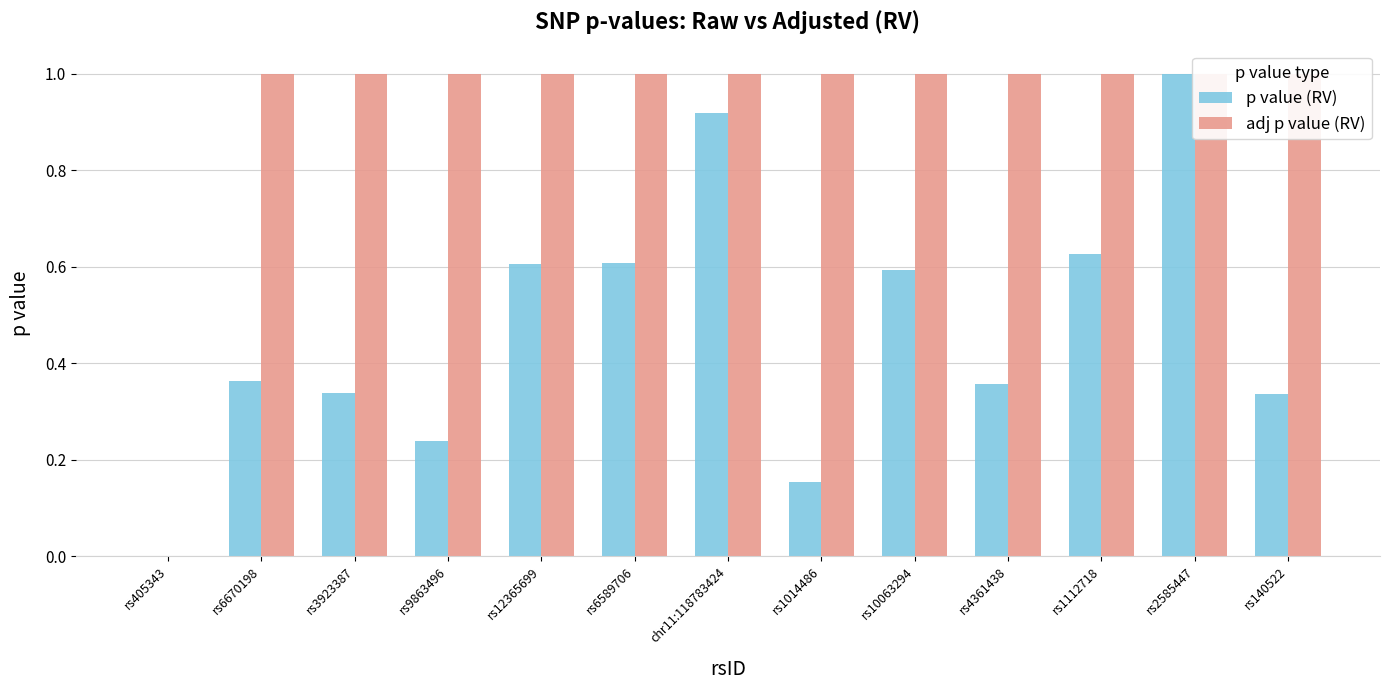

Reading right to left, transcribe all the data shown in this chart.

p value (RV): rs140522=0.3	rs2585447=1.0	rs1112718=0.6	rs4361438=0.4	rs10063294=0.6	rs1014486=0.2	chr11:118783424=0.9	rs6589706=0.6	rs12365699=0.6	rs9863496=0.2	rs3923387=0.3	rs6670198=0.4	rs405343=0.0
adj p value (RV): rs140522=1.0	rs2585447=1.0	rs1112718=1.0	rs4361438=1.0	rs10063294=1.0	rs1014486=1.0	chr11:118783424=1.0	rs6589706=1.0	rs12365699=1.0	rs9863496=1.0	rs3923387=1.0	rs6670198=1.0	rs405343=0.0